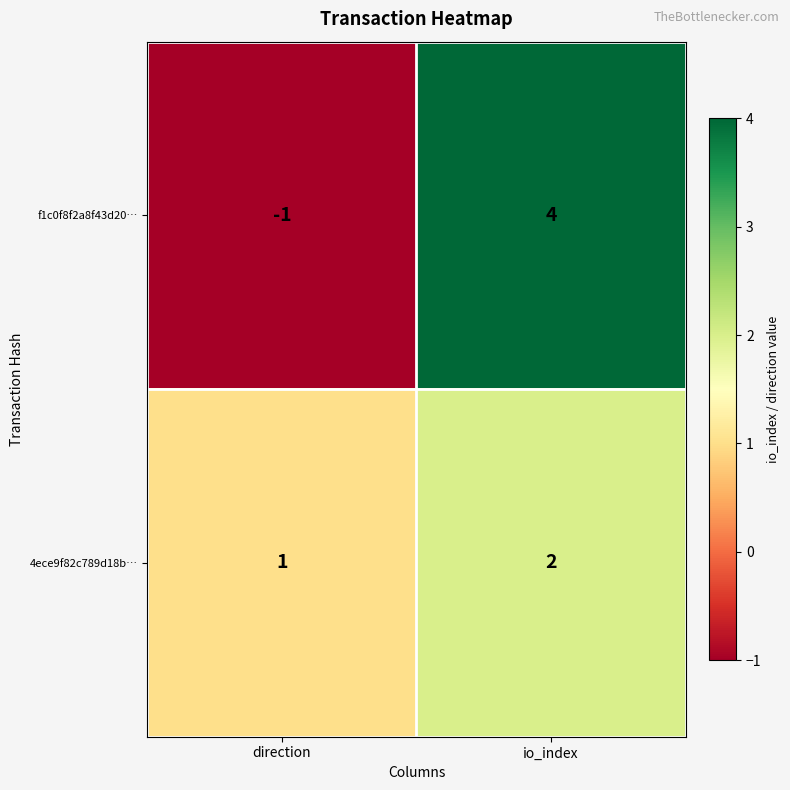

Which label corresponds to the smallest value in the chart?

direction